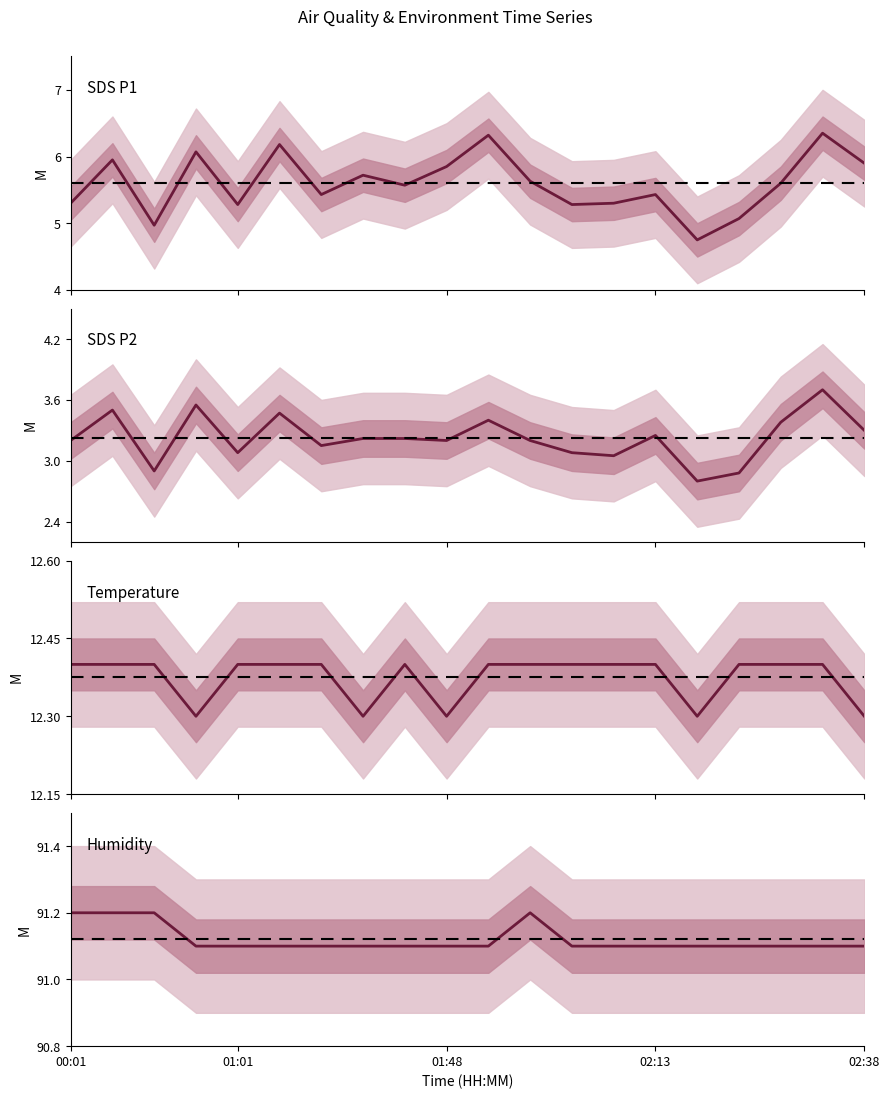

What value does the SDS P1 series have at 16?

5.1